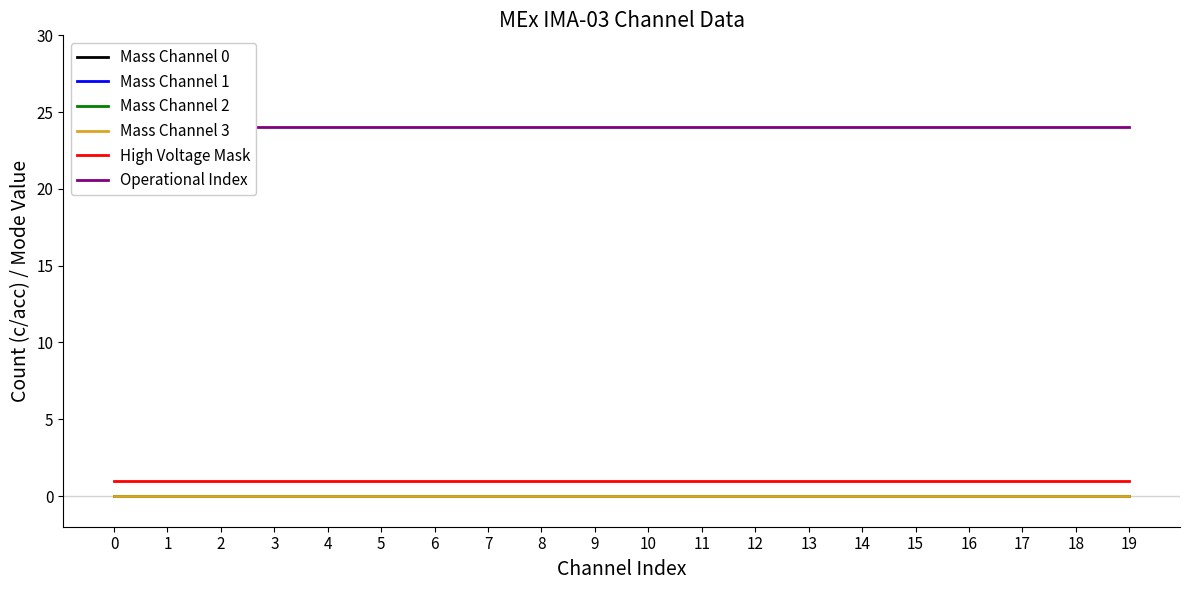

What is the maximum value shown in the chart?

24